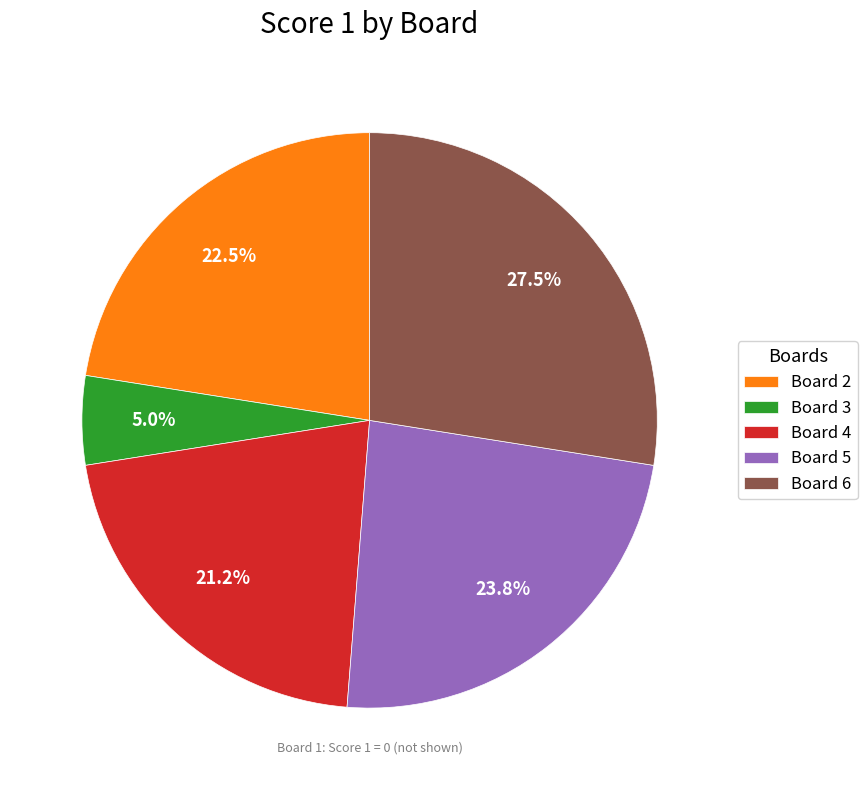

How much of the chart is everything except Board 4?

78.8%